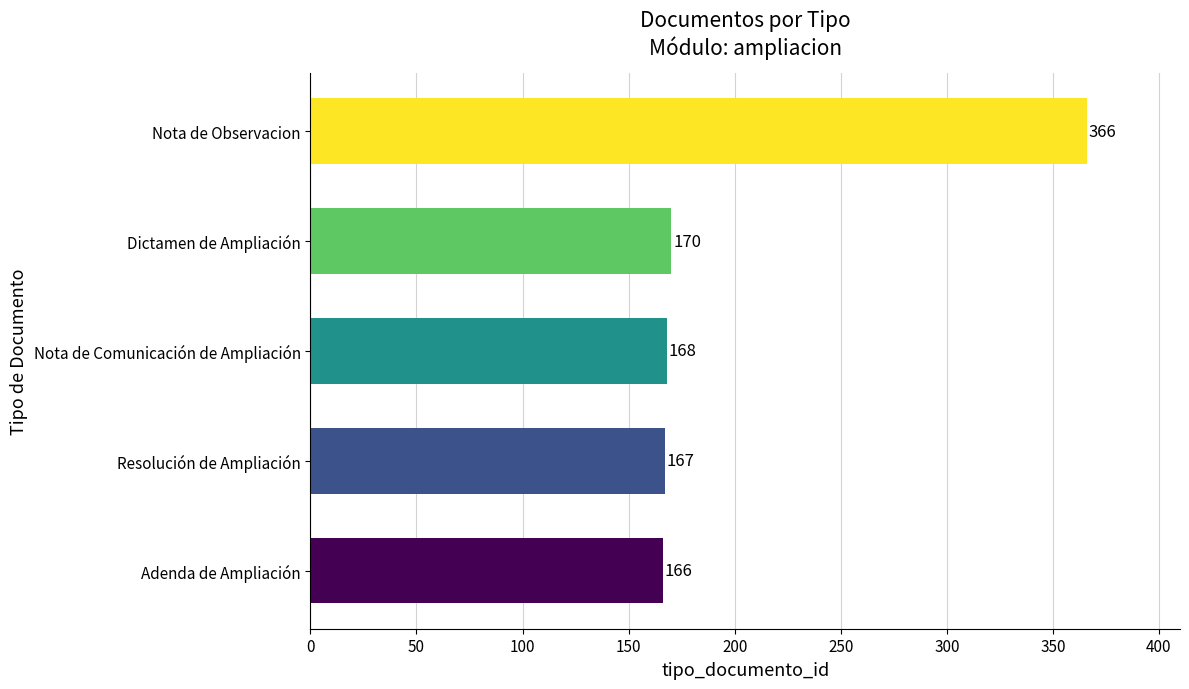

What is the greatest value displayed?

366